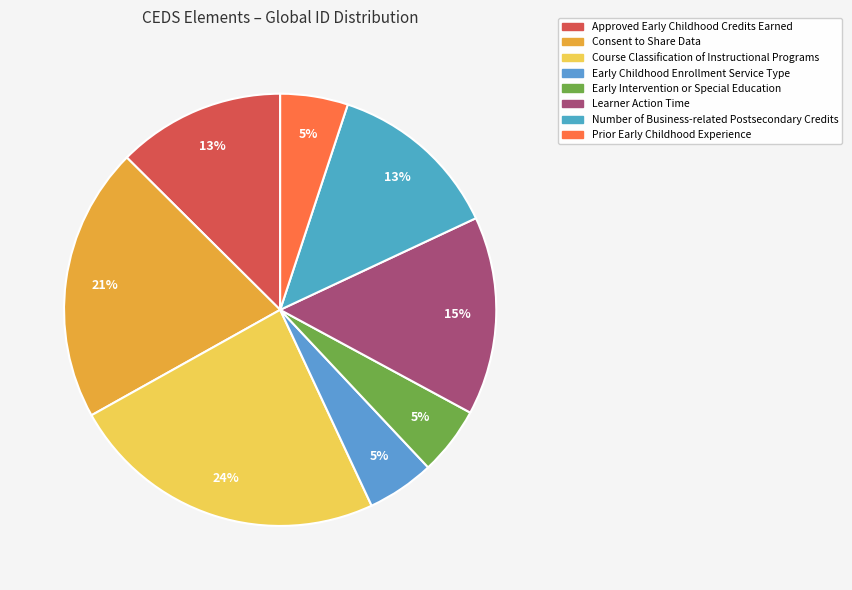

Which slice is the smallest?

Early Childhood Enrollment Service Type